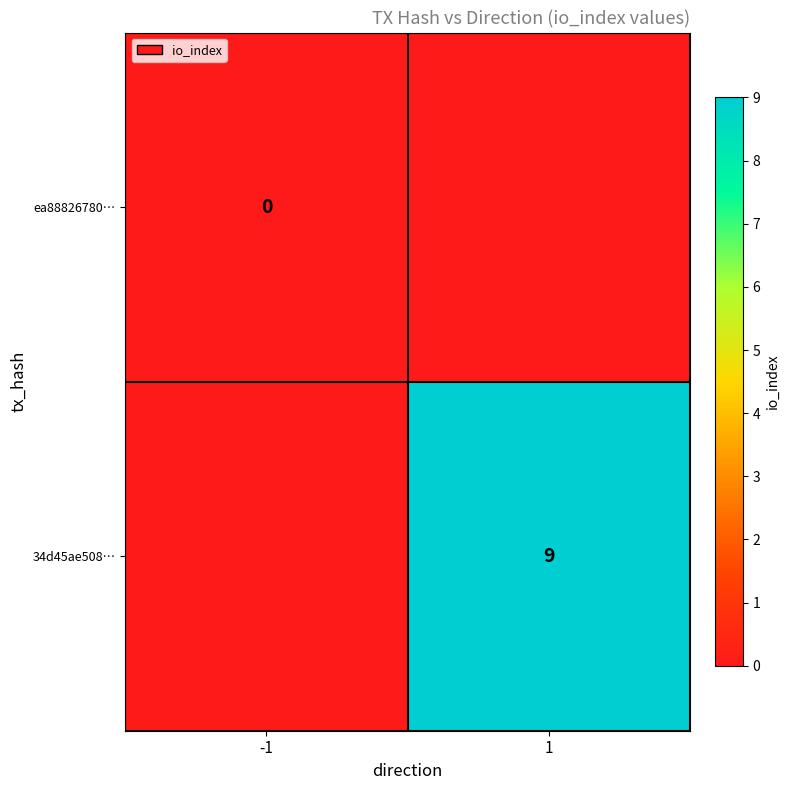

True or false: 34d45ae508… has a value of 9 at 1.

True